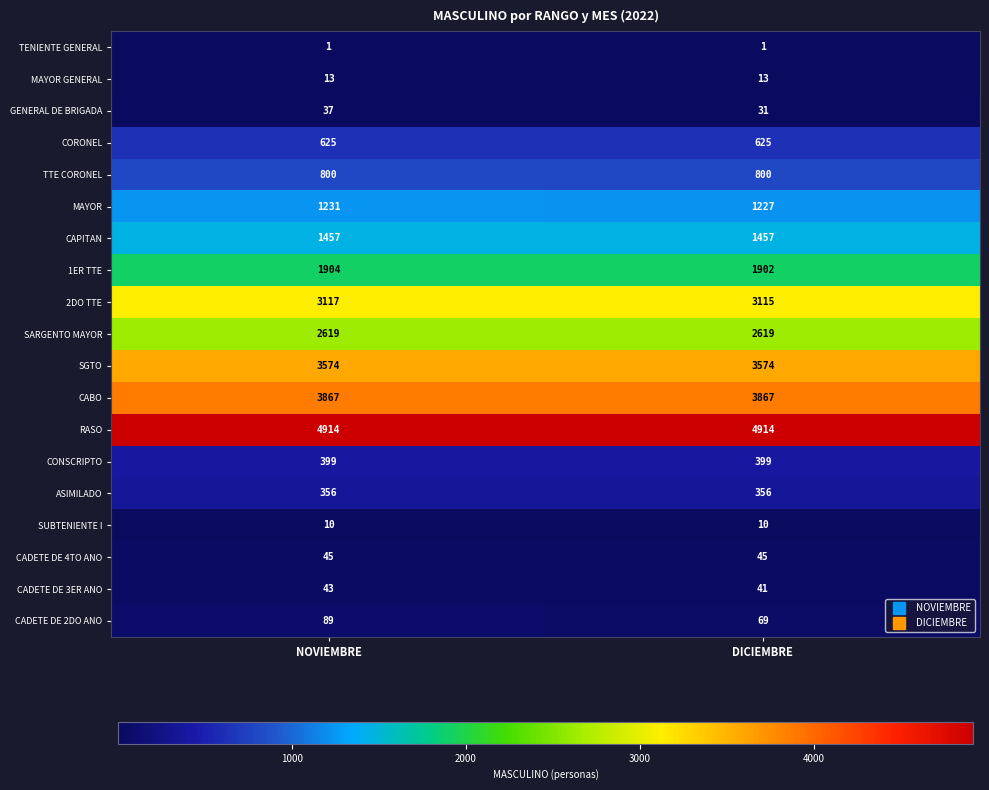

What is the sum of the 2DO TTE values at NOVIEMBRE and DICIEMBRE?

6232